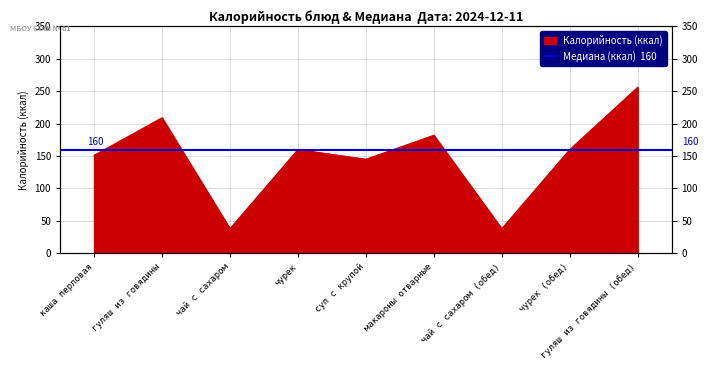

True or false: the data shows 38 at чай с сахаром (обед).

True